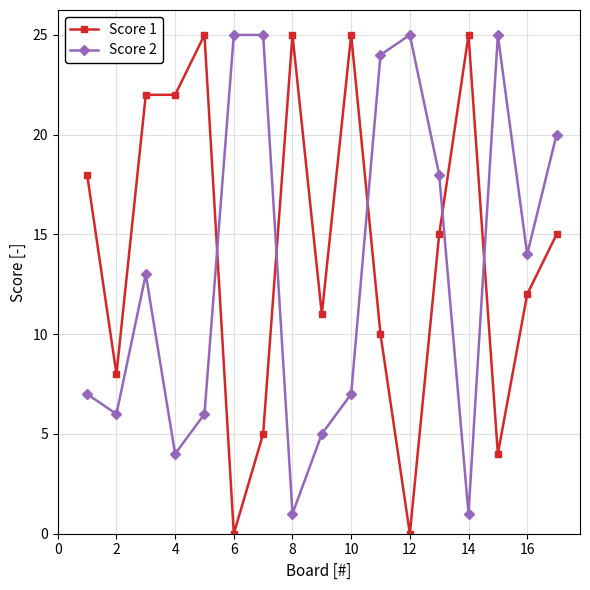

Count the number of data series in this chart.

2